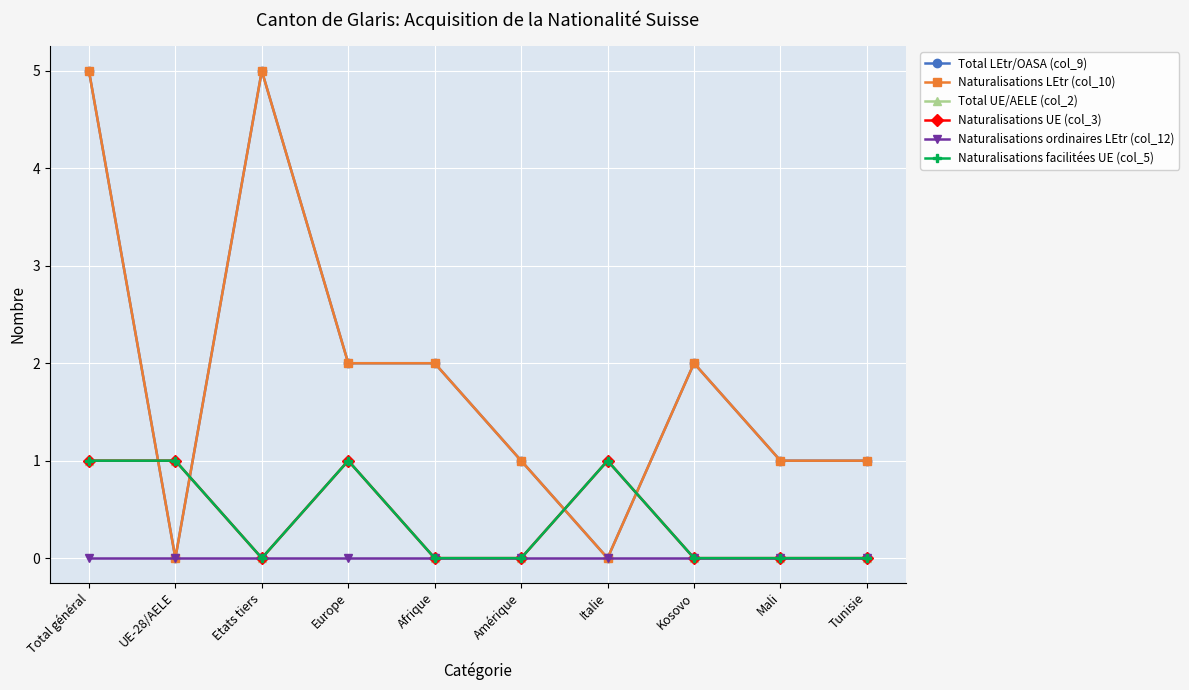

What is the total value across all series at Total général?

13